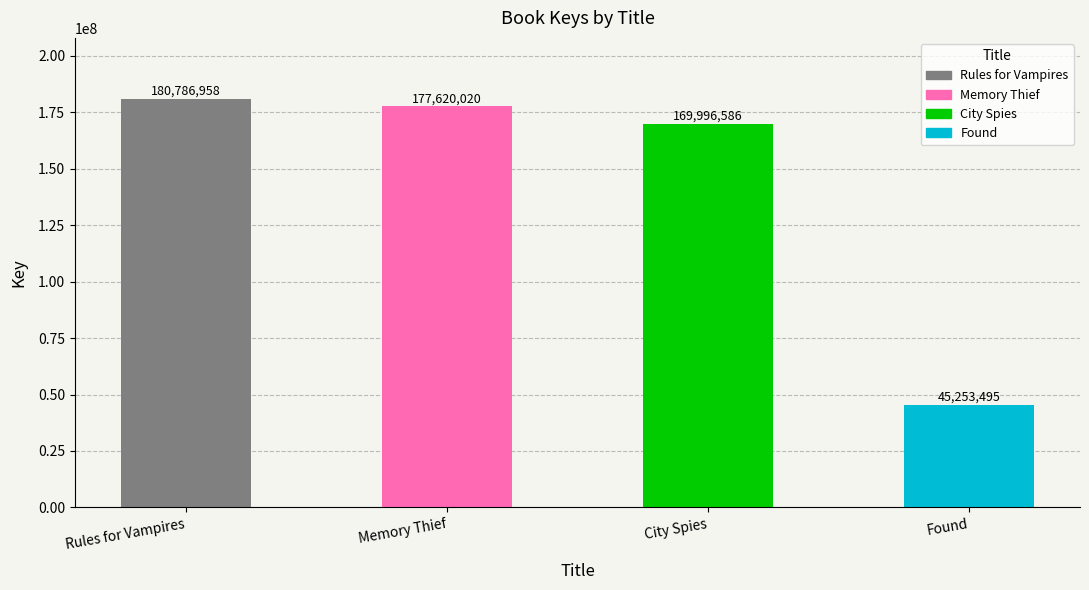

The value at Memory Thief is 279702491. True or false?

False